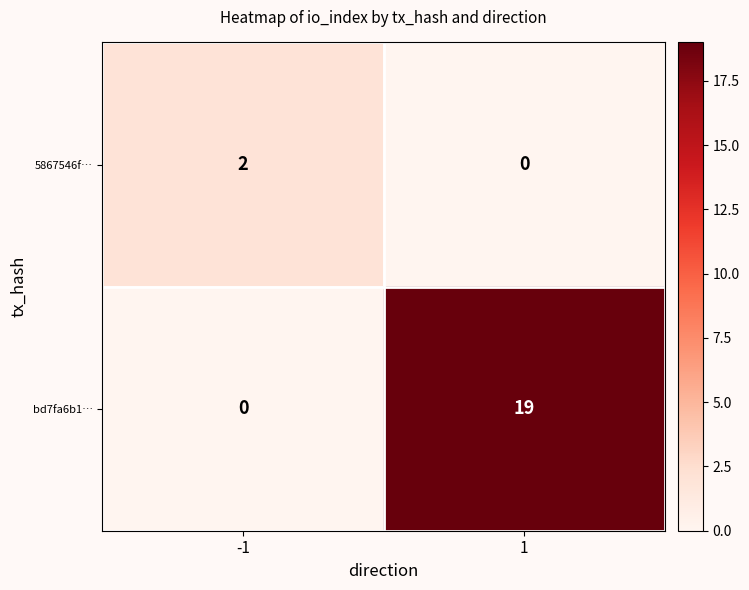

What is the total value across all series at 1?

19